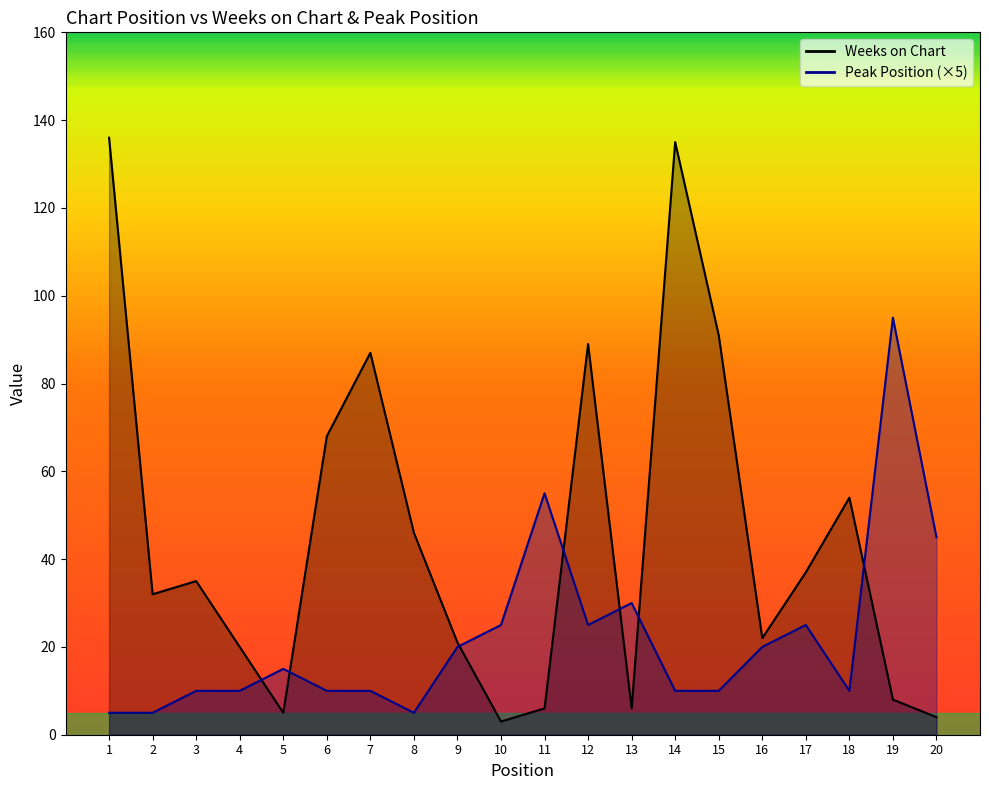

Between which two adjacent categories do Peak Position and Weeks on Chart first intersect?

4 and 5